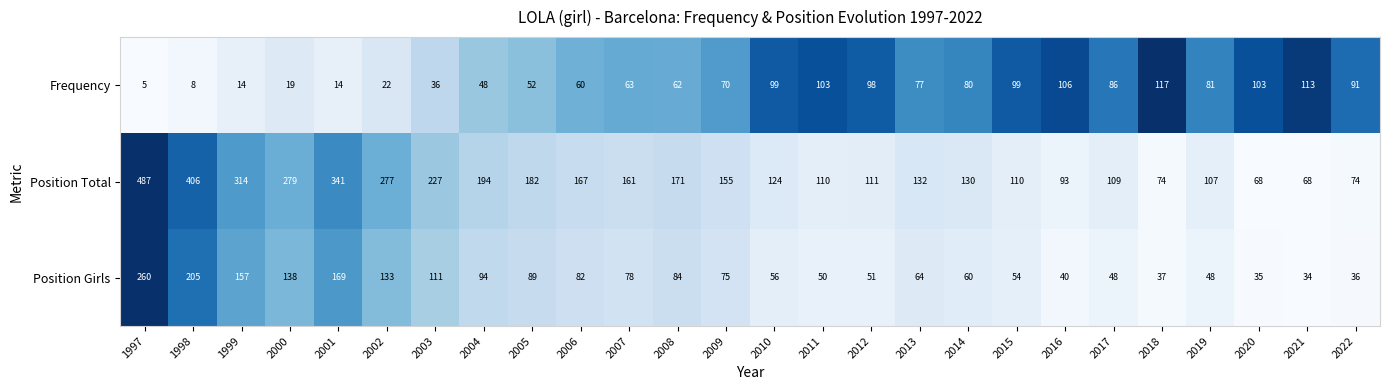

At 2010, list the series in order from smallest to largest.

Position Girls, Frequency, Position Total